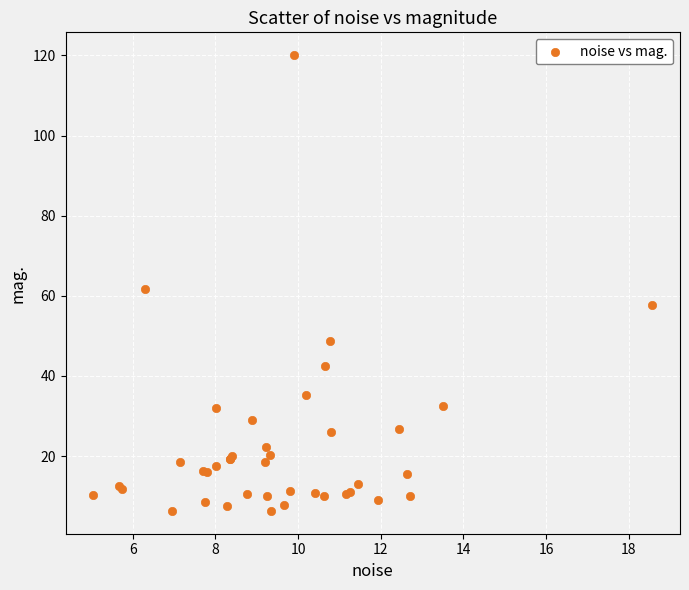

What Y value in the scatter plot is closest to 63?

61.6